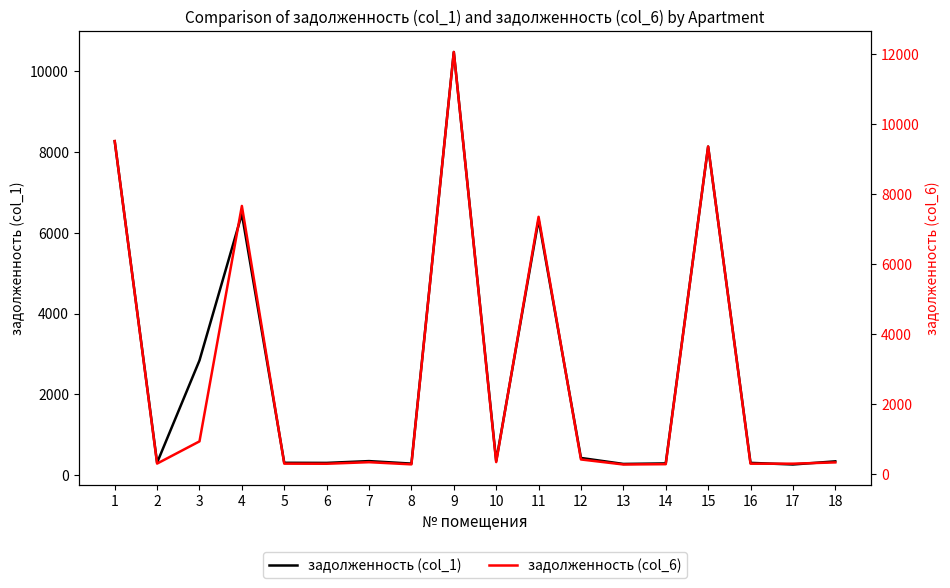

Reading left to right, extract all data points from this chart.

задолженность (col_1): 8269.6	307.1	2840.5	6466.9	305.0	302.2	347.1	285.0	10479.3	349.8	6326.8	425.0	276.5	289.8	8135.7	303.6	262.9	340.9
задолженность (col_6): 9523.3	307.1	941.8	7669.2	305.0	302.2	347.1	285.0	12068.0	349.8	7358.2	425.0	281.1	289.8	9369.1	303.6	304.3	340.9